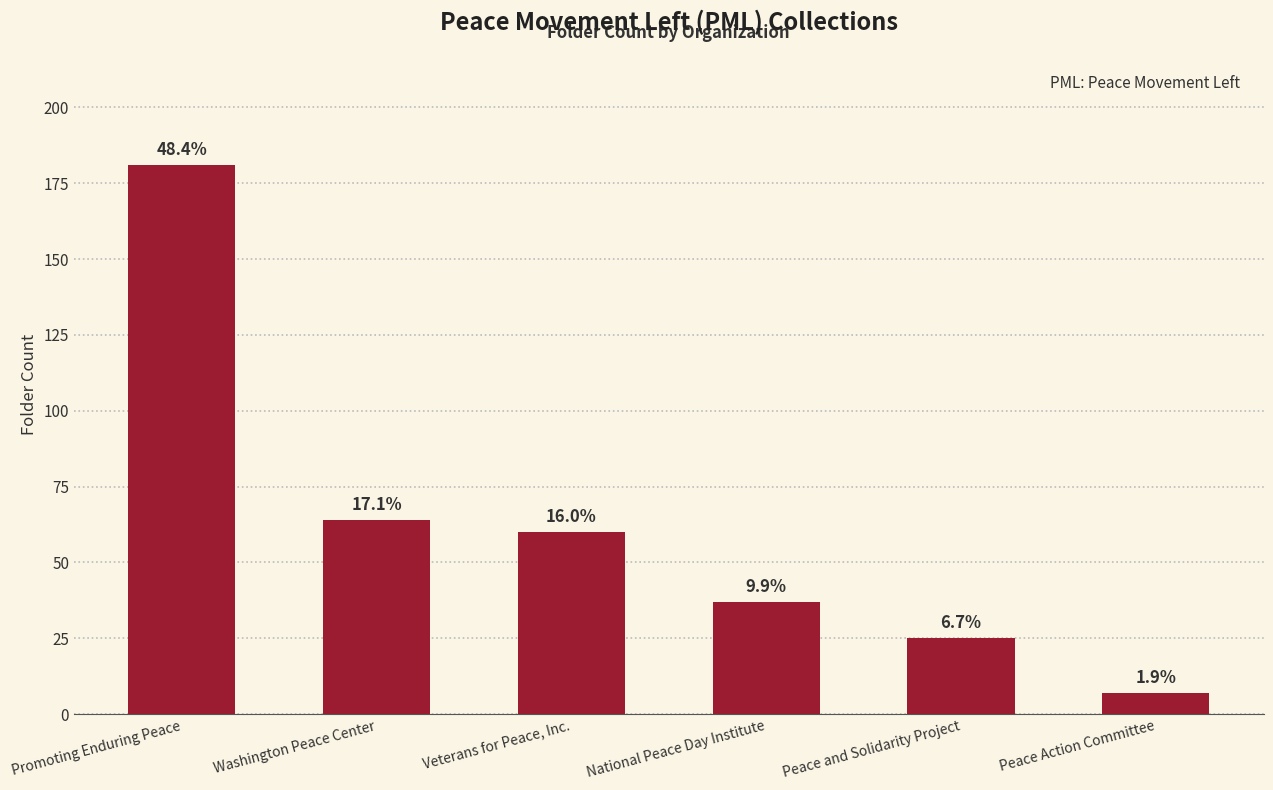

What is the difference between the maximum and second lowest values?

156